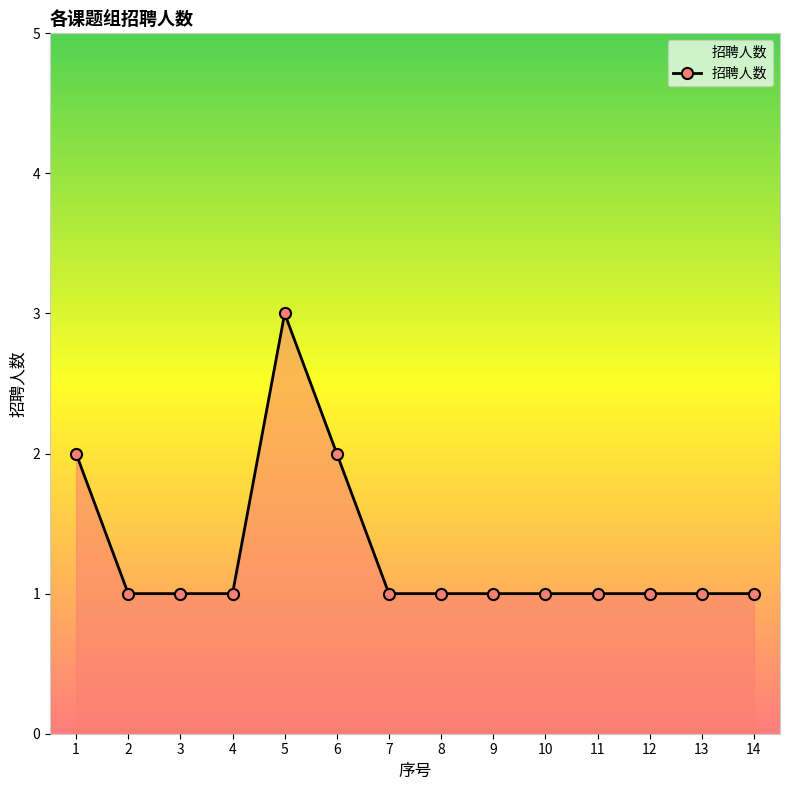

True or false: the data has more than 0 interior local peaks.

True